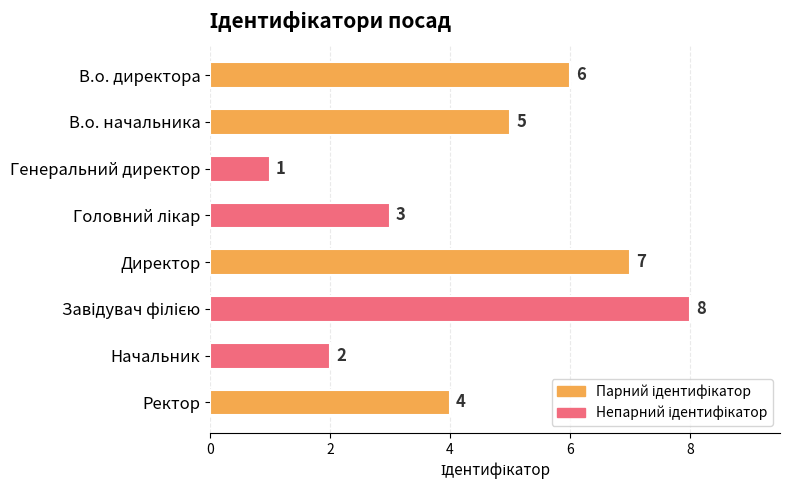

What is the greatest value displayed?

8